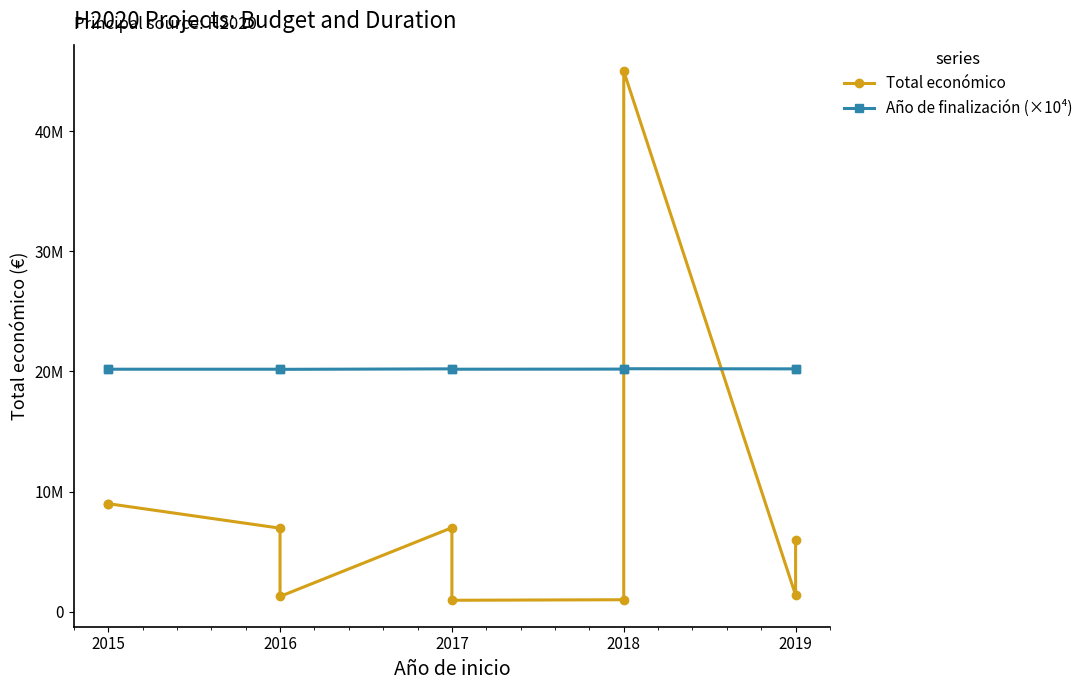

What is the label of the 6th point from the right?

2019